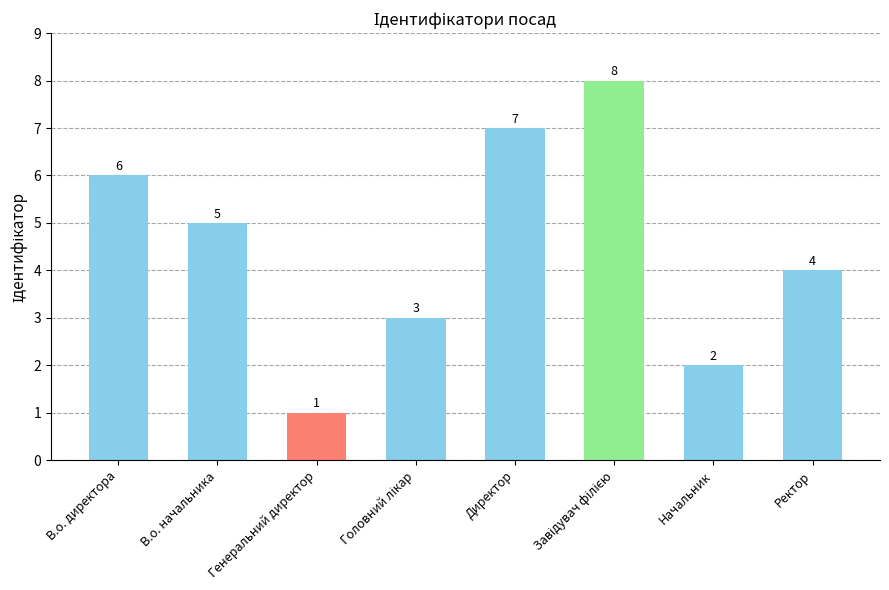

What is the sum of all values?

36